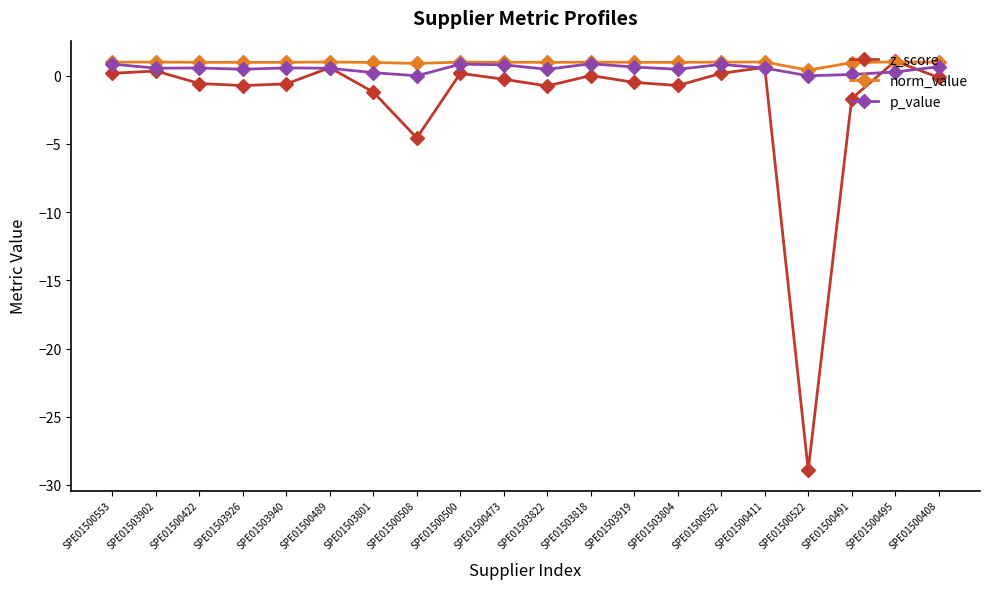

What is the difference between the maximum and second lowest values in the z_score series?

5.6